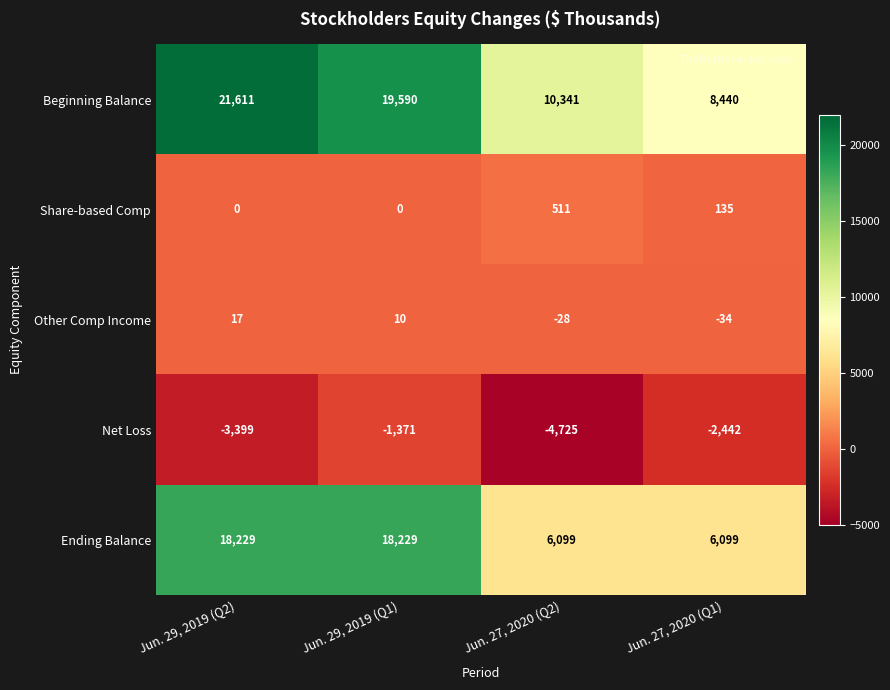

Which series changed the most between Jun. 27, 2020 (Q2) and Jun. 27, 2020 (Q1)?

Net Loss